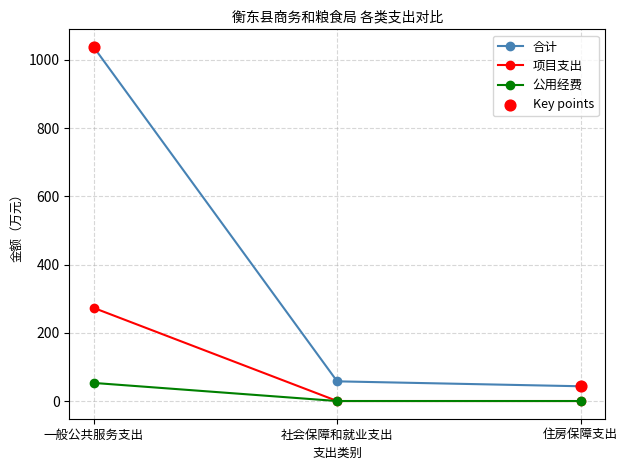

Which series has the largest total across all categories?

合计